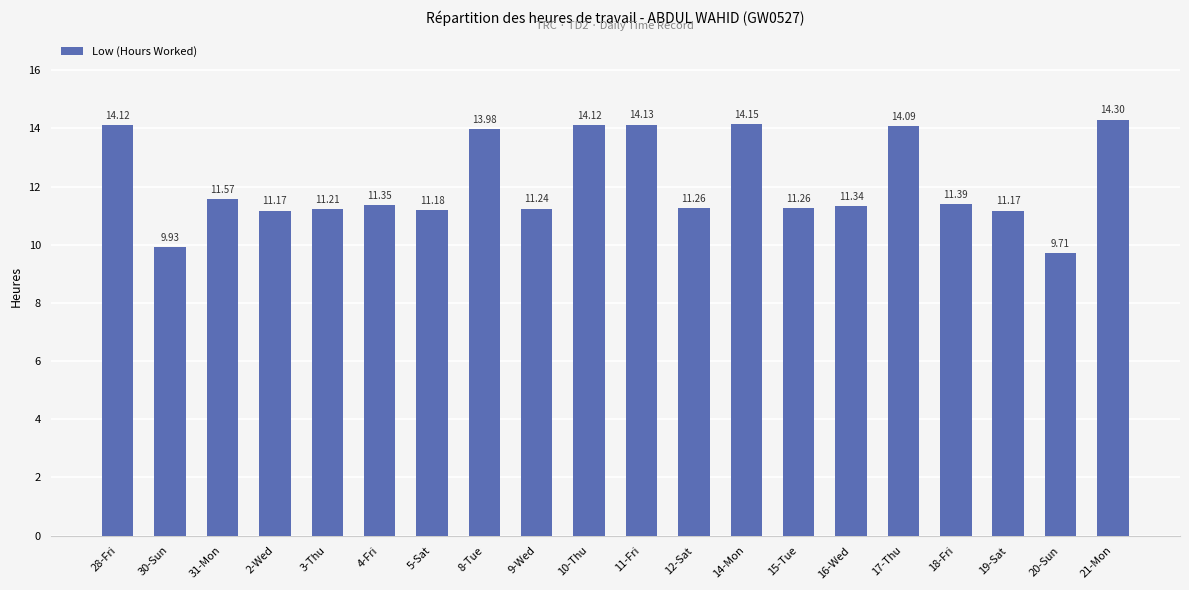

What is the difference between the maximum and minimum values?

4.6